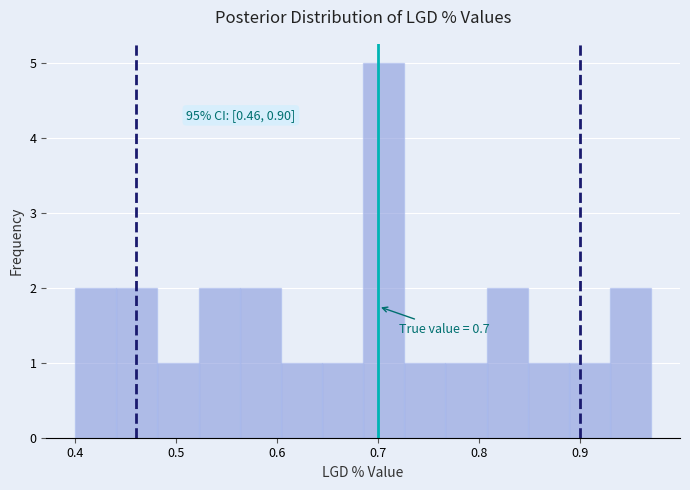

Which range on the x-axis has the tallest bar?

0.69 to 0.73